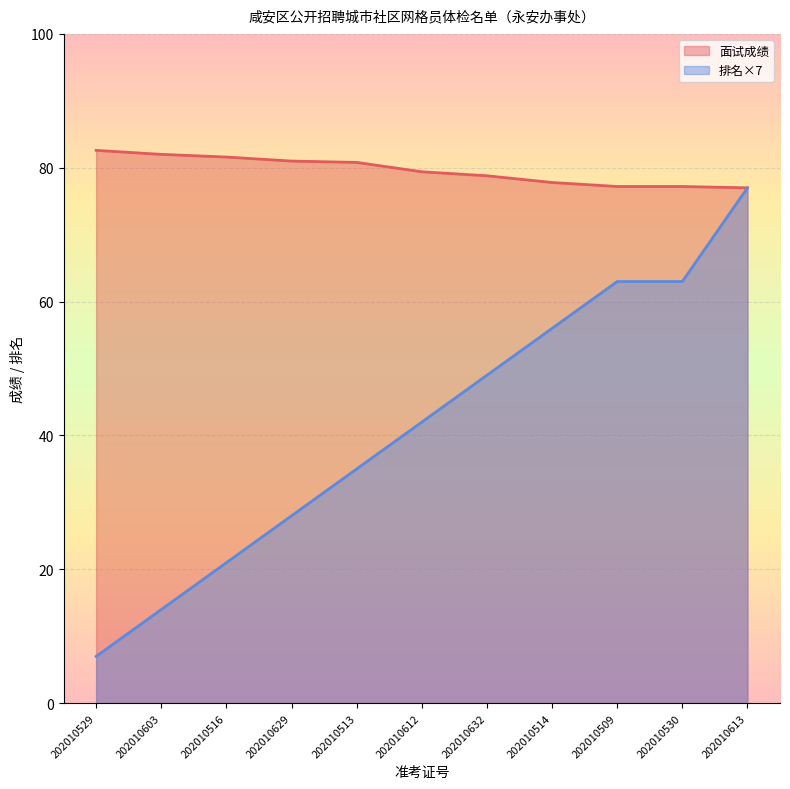

Which series has the widest spread of values?

排名×7